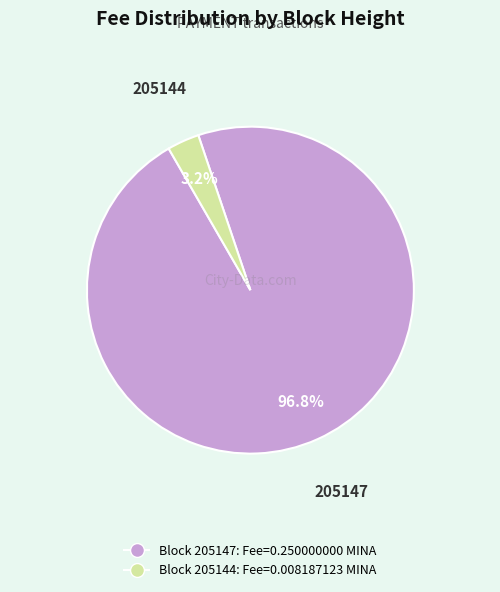

Does any single category account for the majority?

Yes